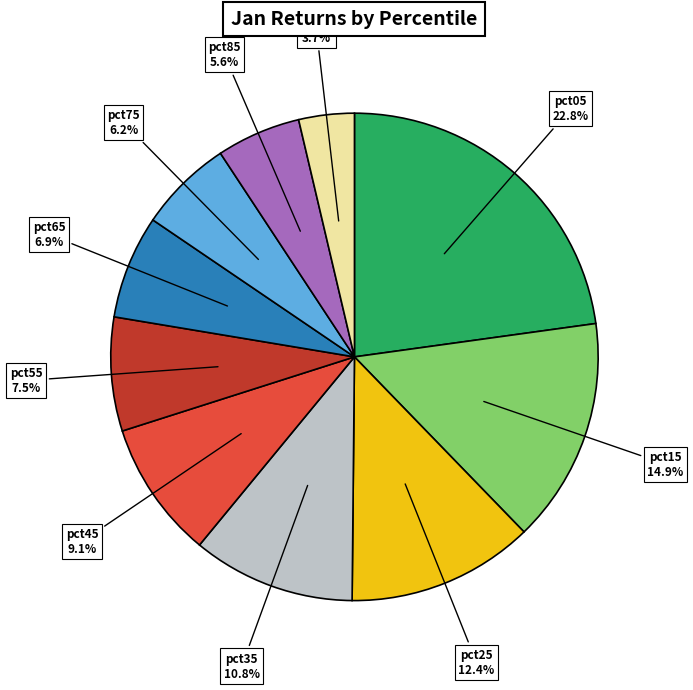

Count the number of slices in the pie.

10